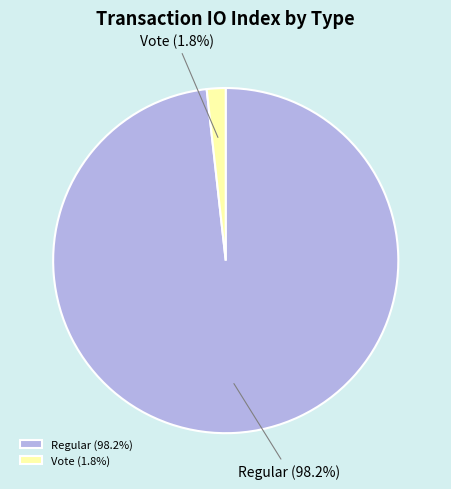

Combined, what portion of the pie is Regular and Vote?

100.0%